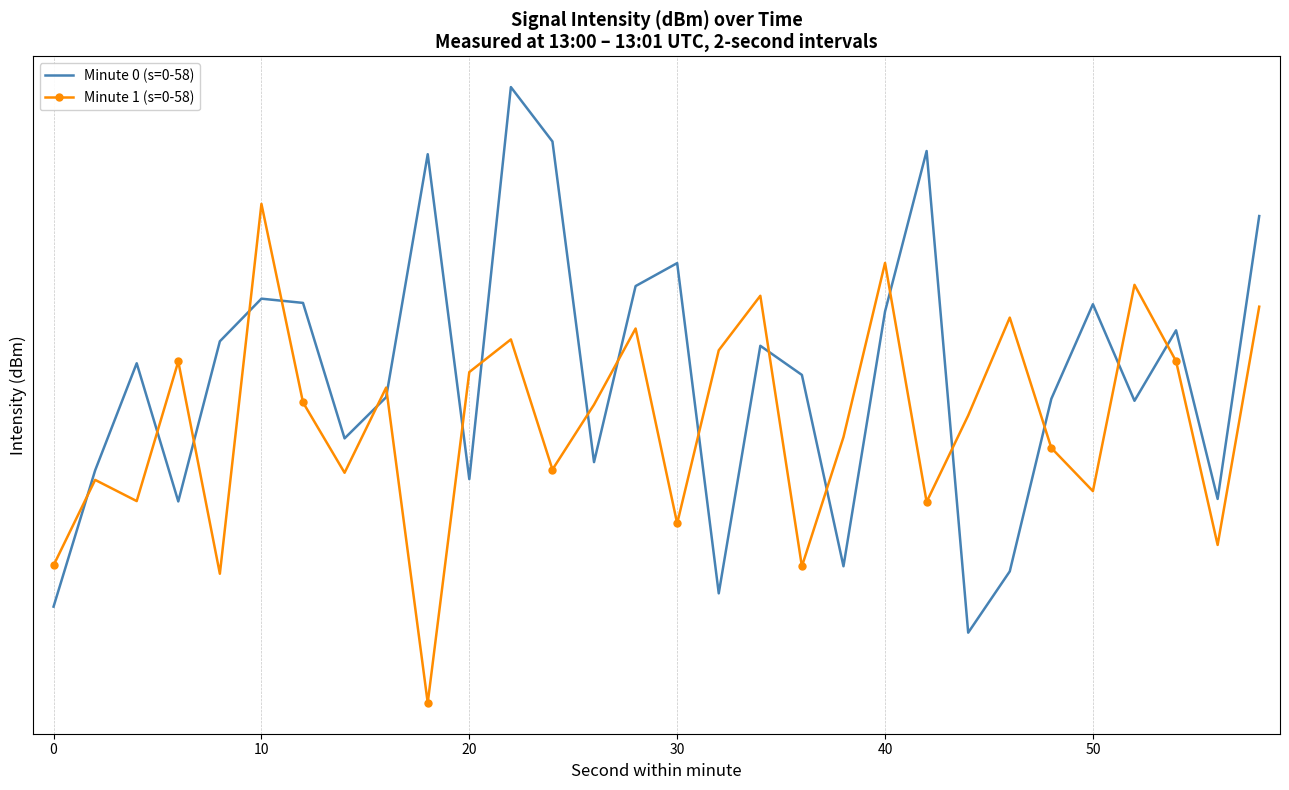

At how many categories does at least one series exceed -131?

16